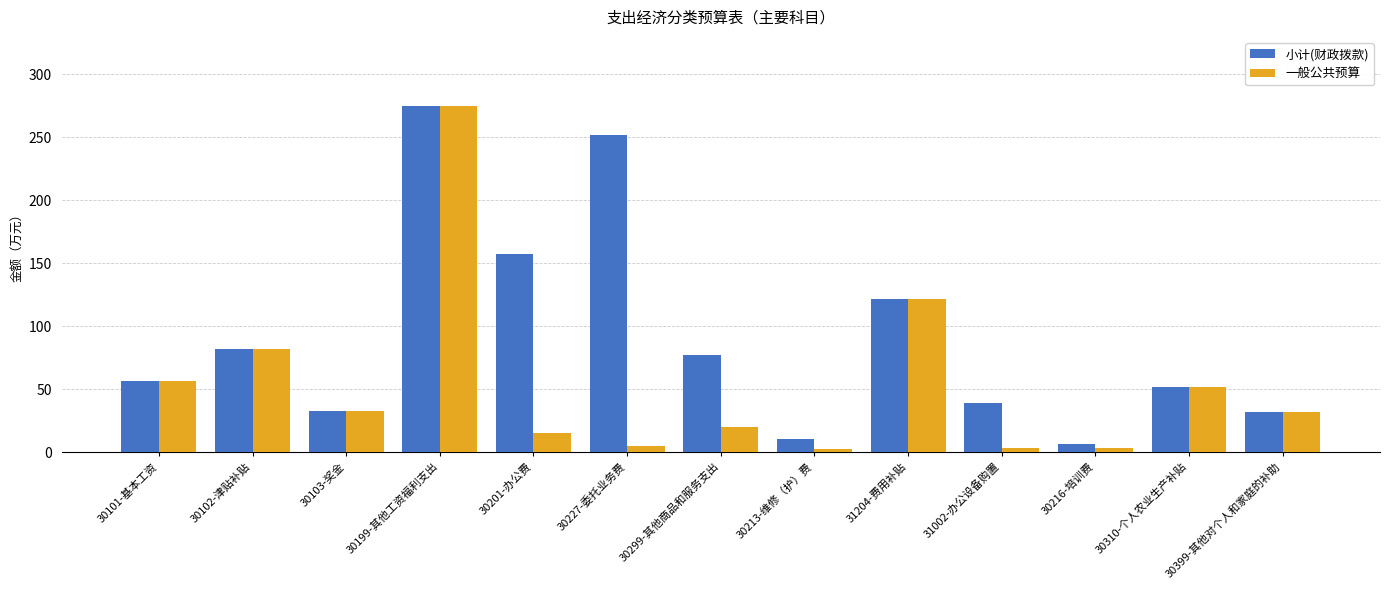

Which series has the largest range (max minus min)?

一般公共预算